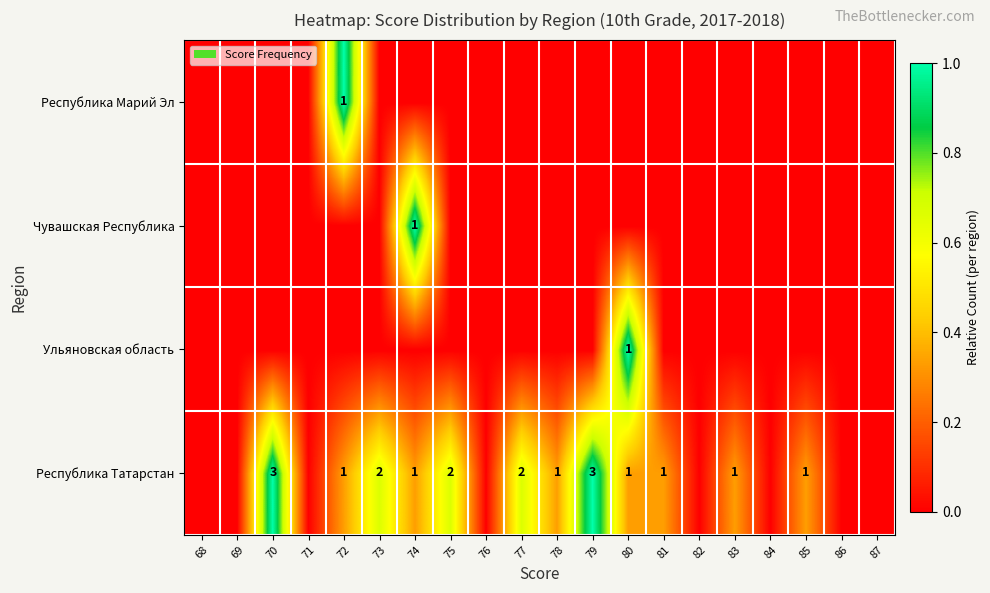

True or false: Республика Марий Эл has a value of 1 at 72.

True